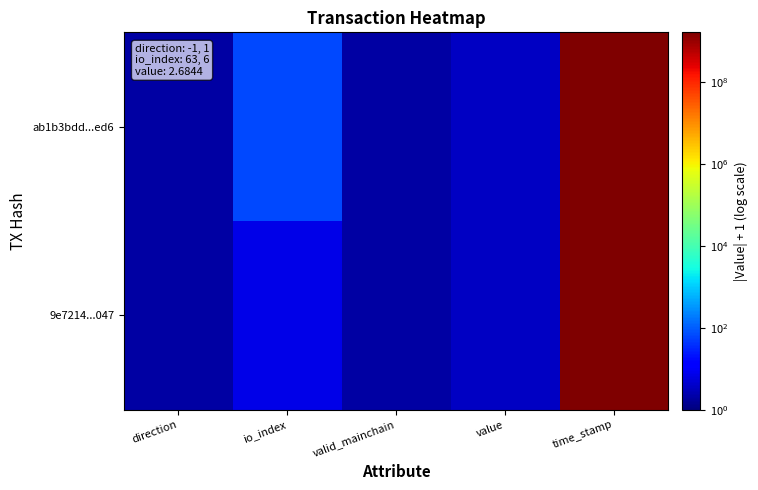

What is the minimum value shown in the chart?

2.0